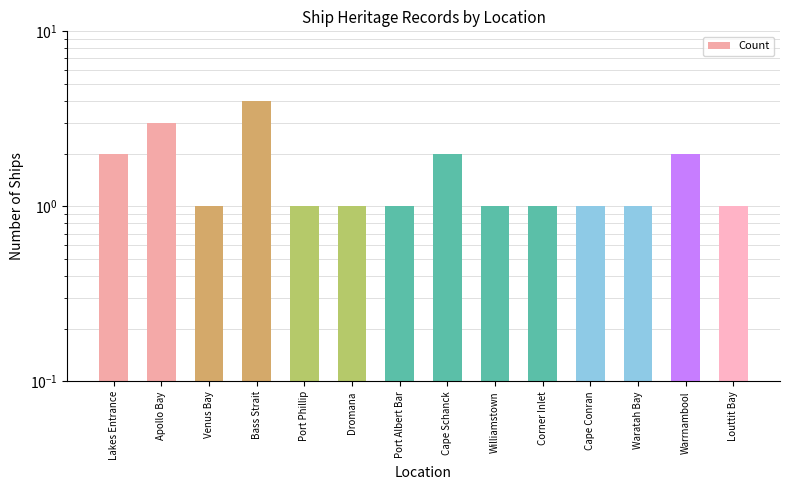

Reading left to right, list all the values displayed in this chart.

2	3	1	4	1	1	1	2	1	1	1	1	2	1